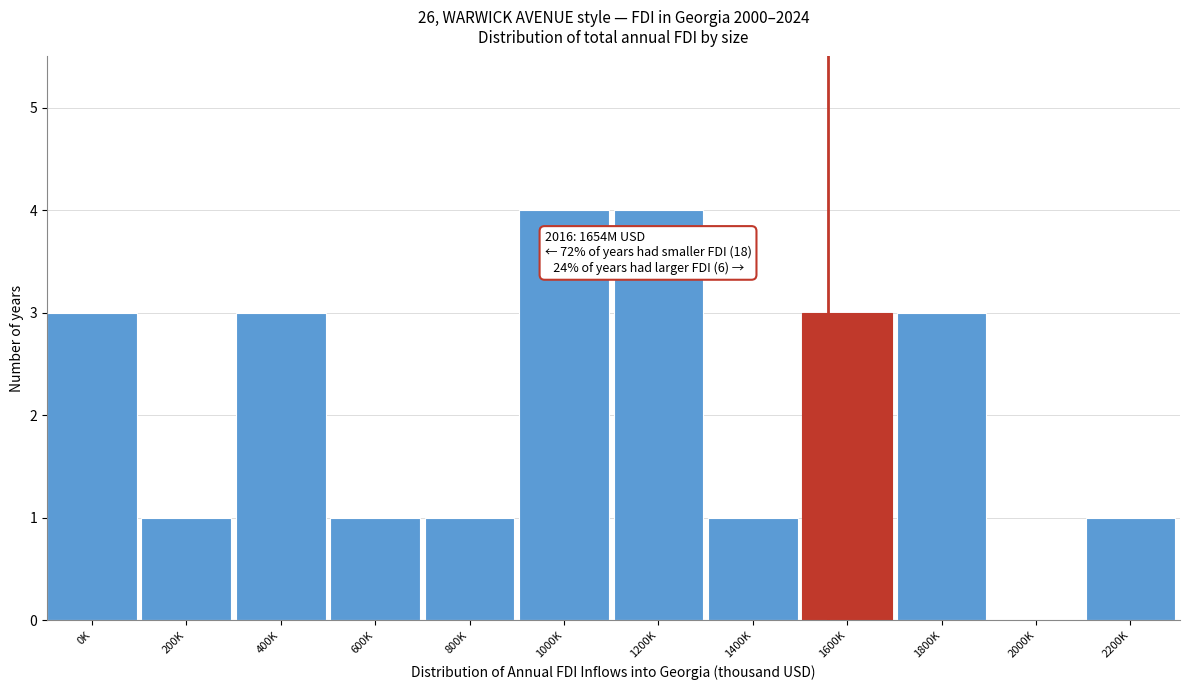

Reading left to right, transcribe all the data shown in this chart.

0K=3	200K=1	400K=3	600K=1	800K=1	1000K=4	1200K=4	1400K=1	1600K=3	1800K=3	2000K=0	2200K=1